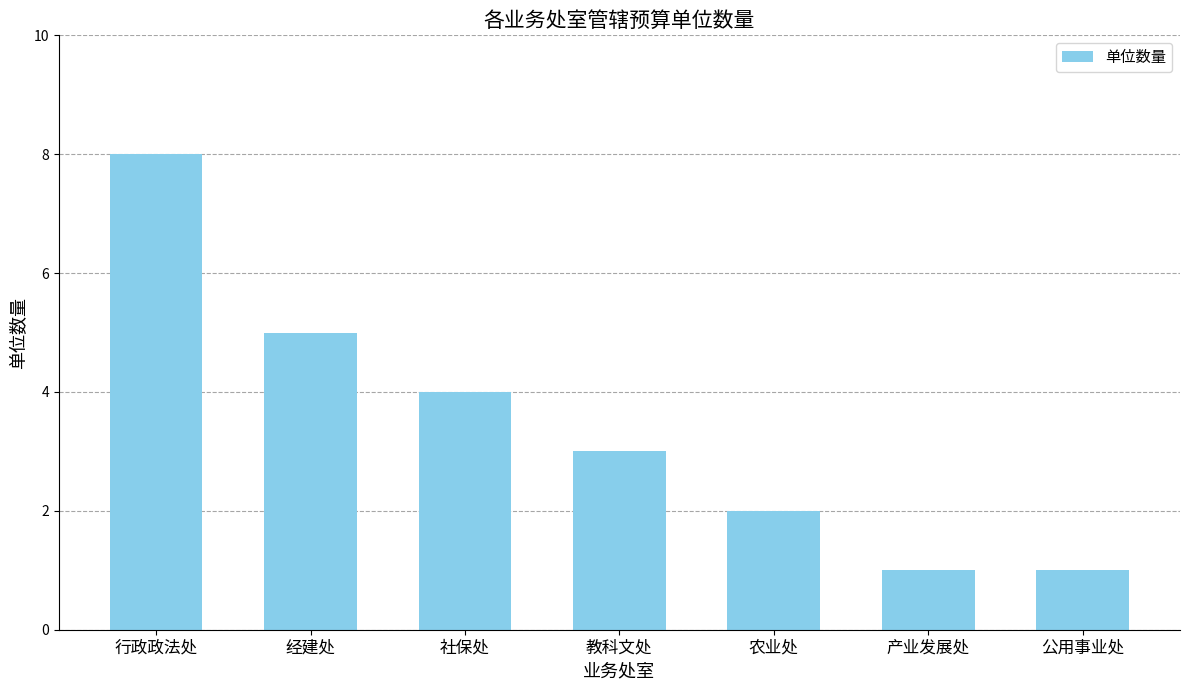

Reading left to right, extract all data points from this chart.

8	5	4	3	2	1	1